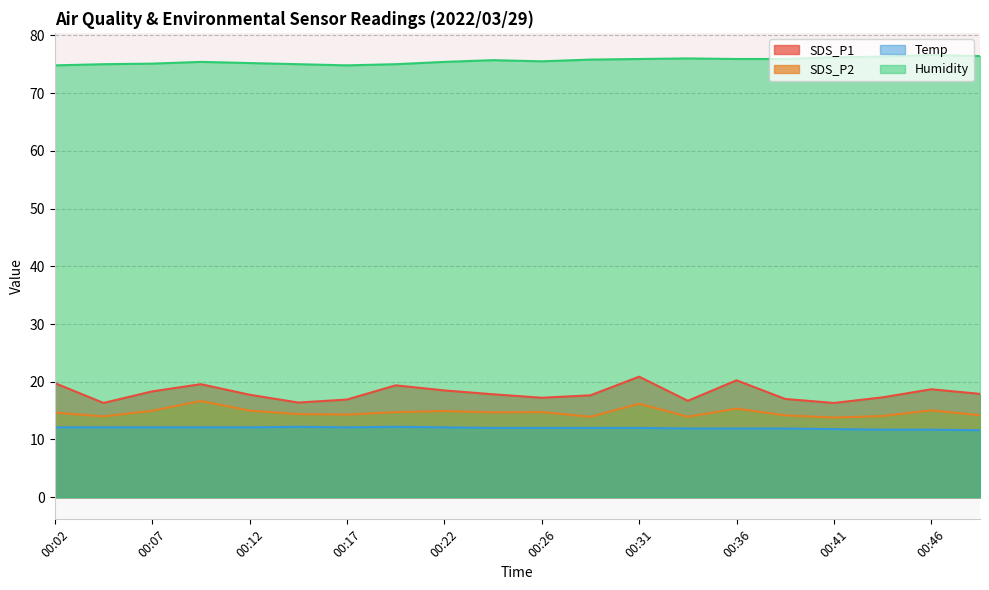

Reading left to right, transcribe all the data shown in this chart.

SDS_P1: 00:02=19.8	00:04=16.3	00:07=18.3	00:09=19.6	00:12=17.8	00:14=16.4	00:17=16.9	00:19=19.4	00:22=18.5	00:24=17.8	00:26=17.2	00:29=17.6	00:31=20.9	00:34=16.7	00:36=20.2	00:39=17.0	00:41=16.3	00:44=17.3	00:46=18.7	00:49=17.9
SDS_P2: 00:02=14.7	00:04=14.0	00:07=15.0	00:09=16.7	00:12=15.0	00:14=14.4	00:17=14.3	00:19=14.7	00:22=14.9	00:24=14.7	00:26=14.8	00:29=13.9	00:31=16.2	00:34=13.9	00:36=15.3	00:39=14.2	00:41=13.8	00:44=14.1	00:46=15.1	00:49=14.2
Temp: 00:02=12.1	00:04=12.1	00:07=12.1	00:09=12.1	00:12=12.1	00:14=12.2	00:17=12.1	00:19=12.2	00:22=12.1	00:24=12.0	00:26=12.0	00:29=12.0	00:31=12.0	00:34=11.9	00:36=11.9	00:39=11.9	00:41=11.8	00:44=11.7	00:46=11.7	00:49=11.6
Humidity: 00:02=74.8	00:04=75.0	00:07=75.1	00:09=75.4	00:12=75.2	00:14=75.0	00:17=74.8	00:19=75.0	00:22=75.4	00:24=75.7	00:26=75.5	00:29=75.8	00:31=75.9	00:34=76.0	00:36=75.9	00:39=75.9	00:41=76.2	00:44=76.3	00:46=76.6	00:49=76.4